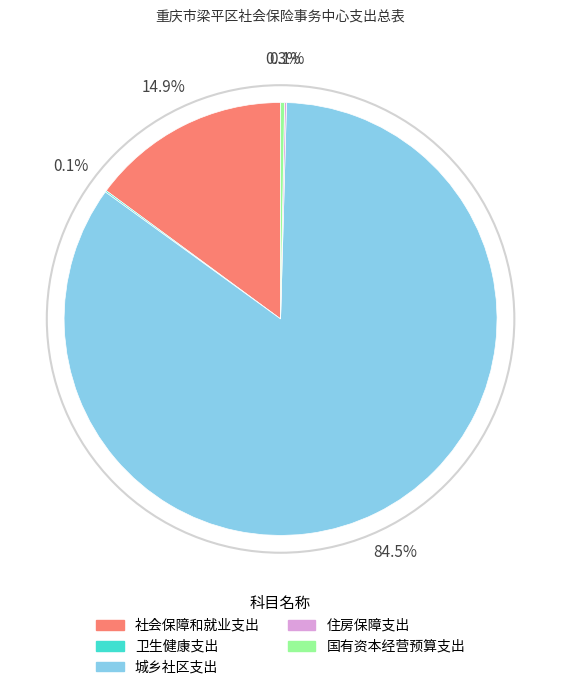

What percentage do 国有资本经营预算支出 and 社会保障和就业支出 together represent?

15.2%